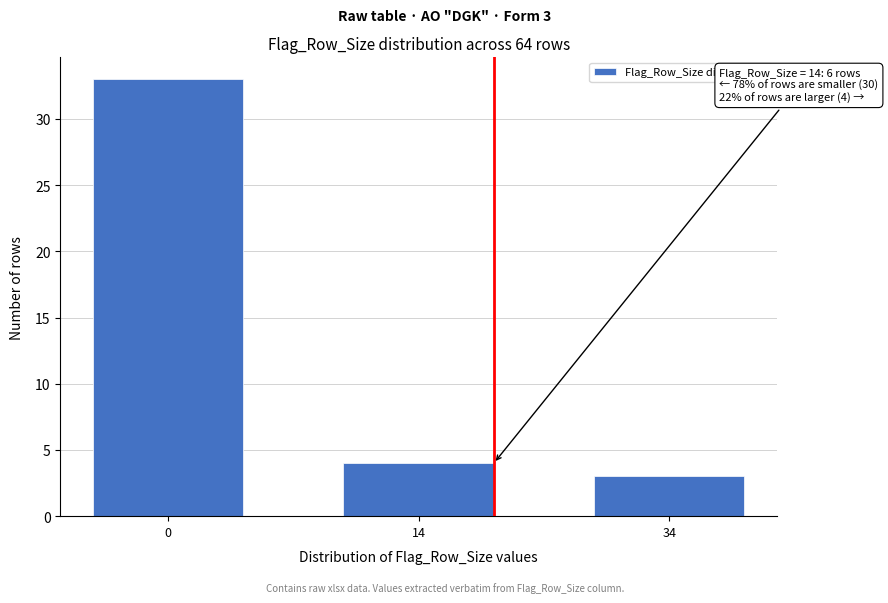

Reading left to right, transcribe all the data shown in this chart.

0=33	14=4	34=3